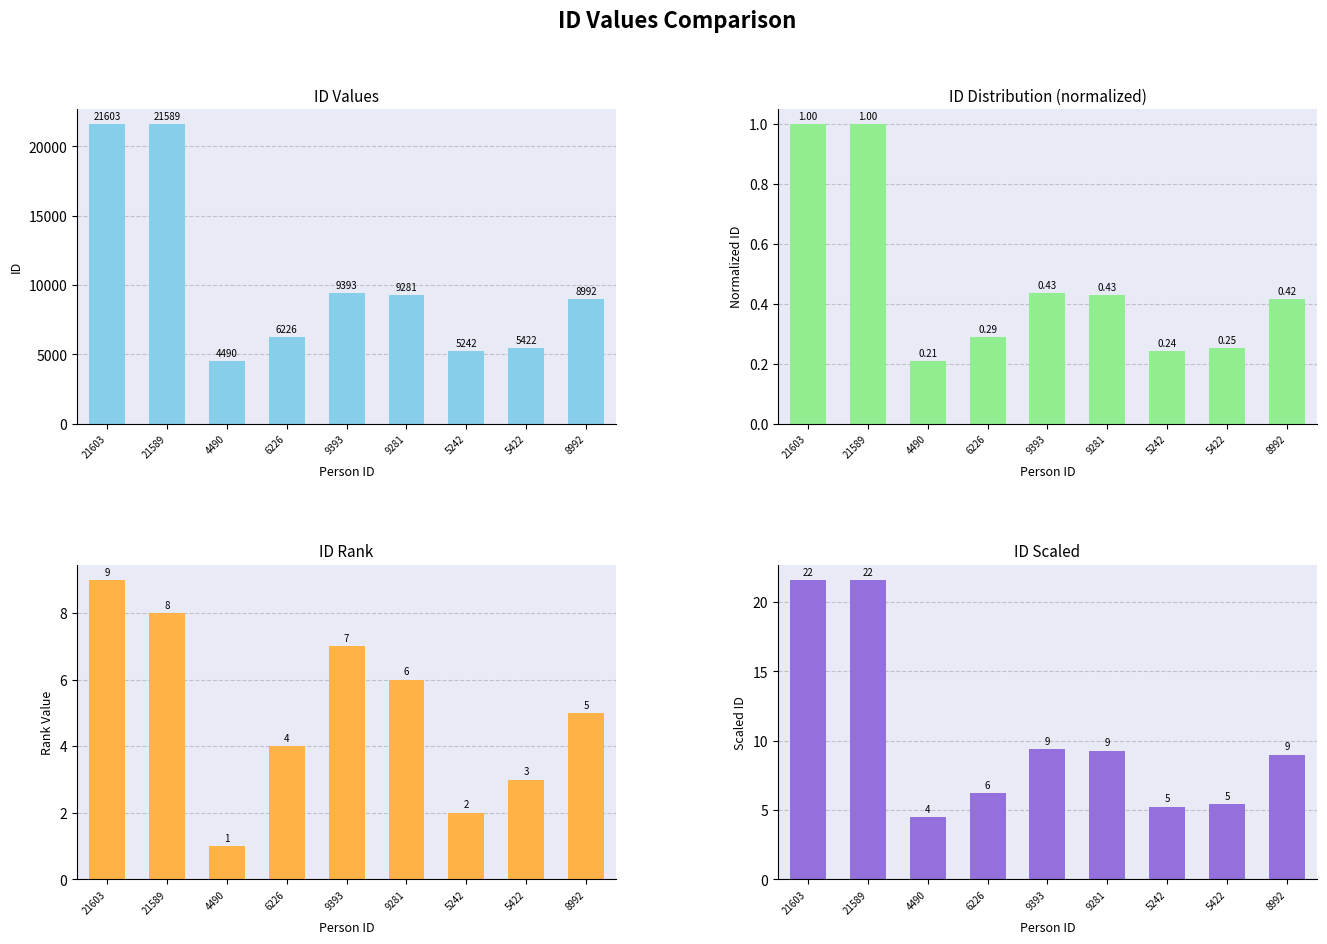

What is the label of the 3rd bar from the left?

4490